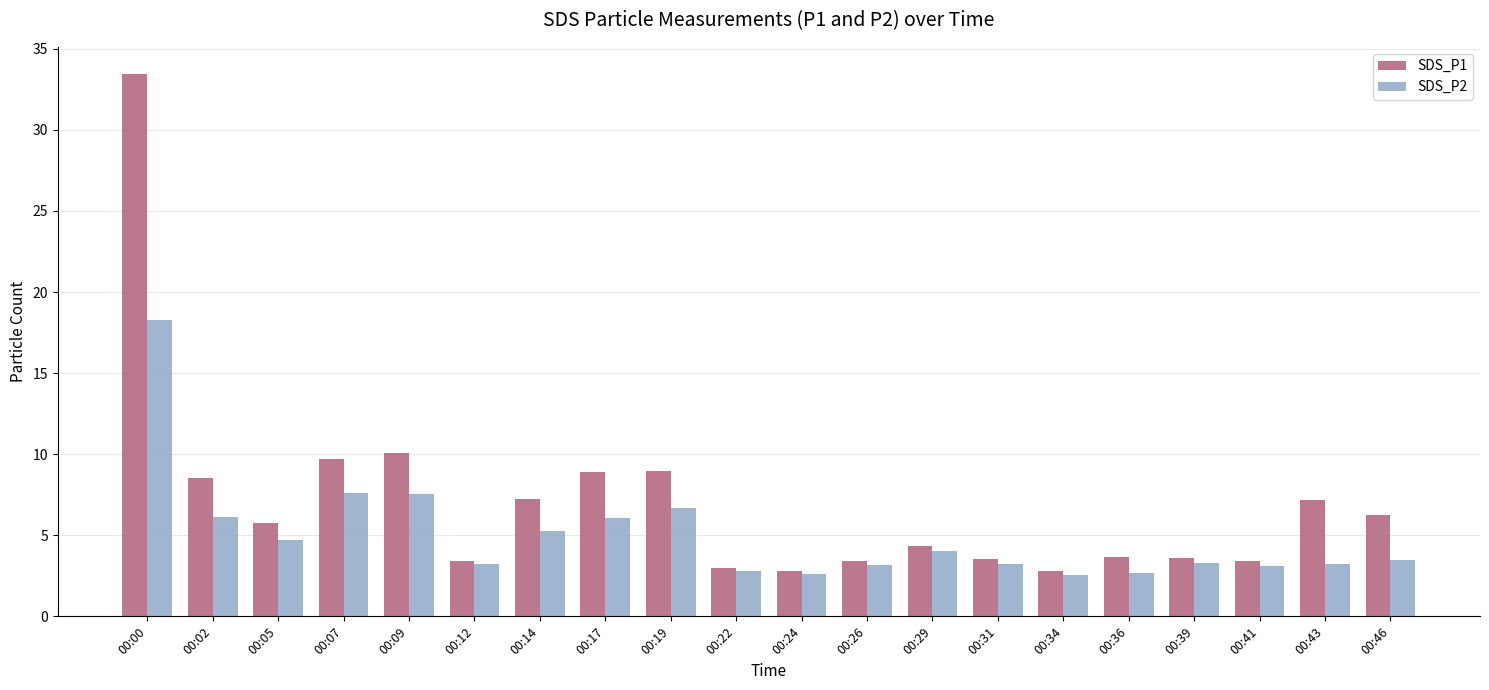

What is the difference between the second highest and second lowest values in the SDS_P2 series?

5.0